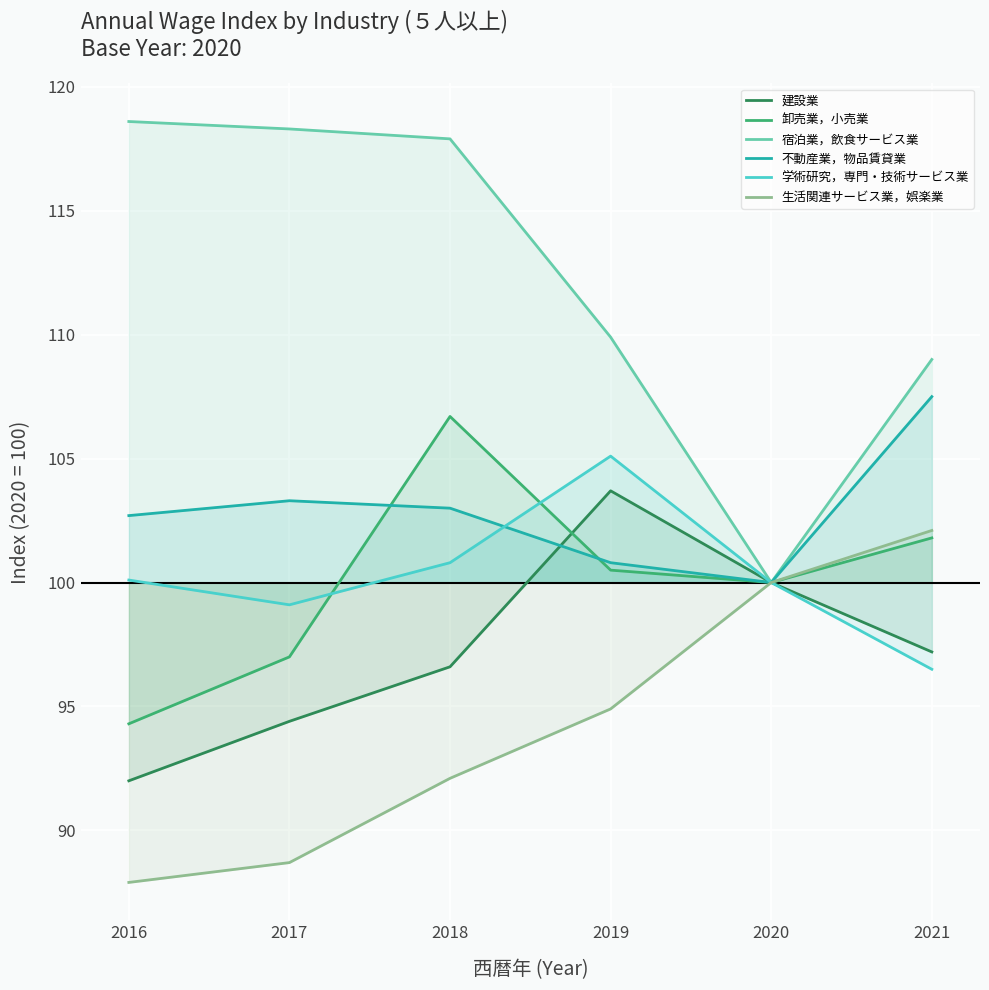

What is the value of the 不動産業，物品賃貸業 point at the 6th from the left?

107.5